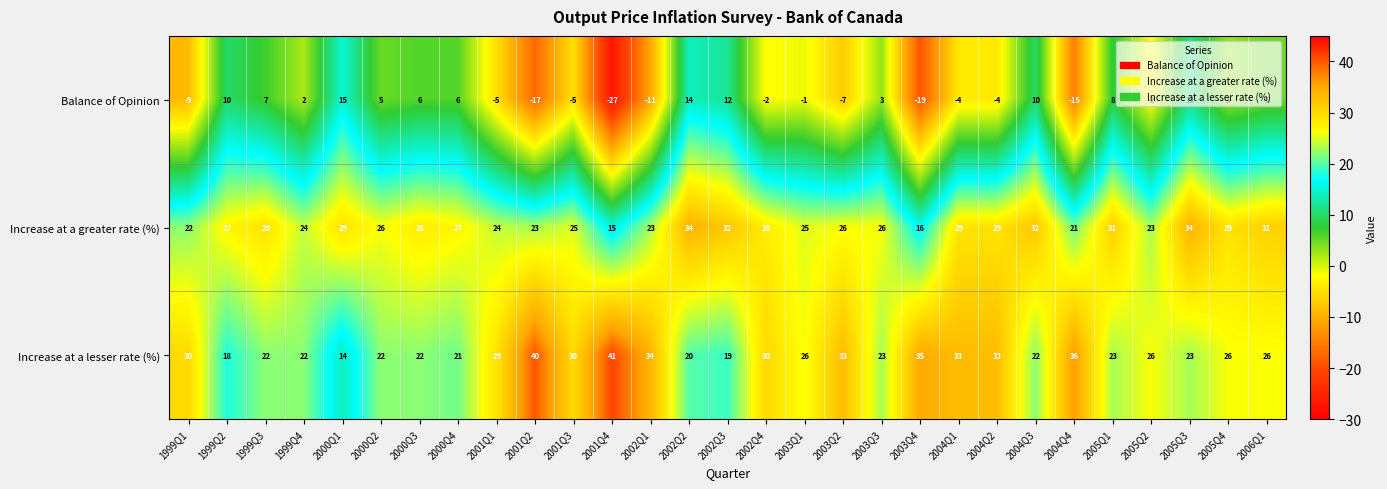

What is the sum of the Increase at a lesser rate (%) values at 2000Q2 and 2005Q4?

48